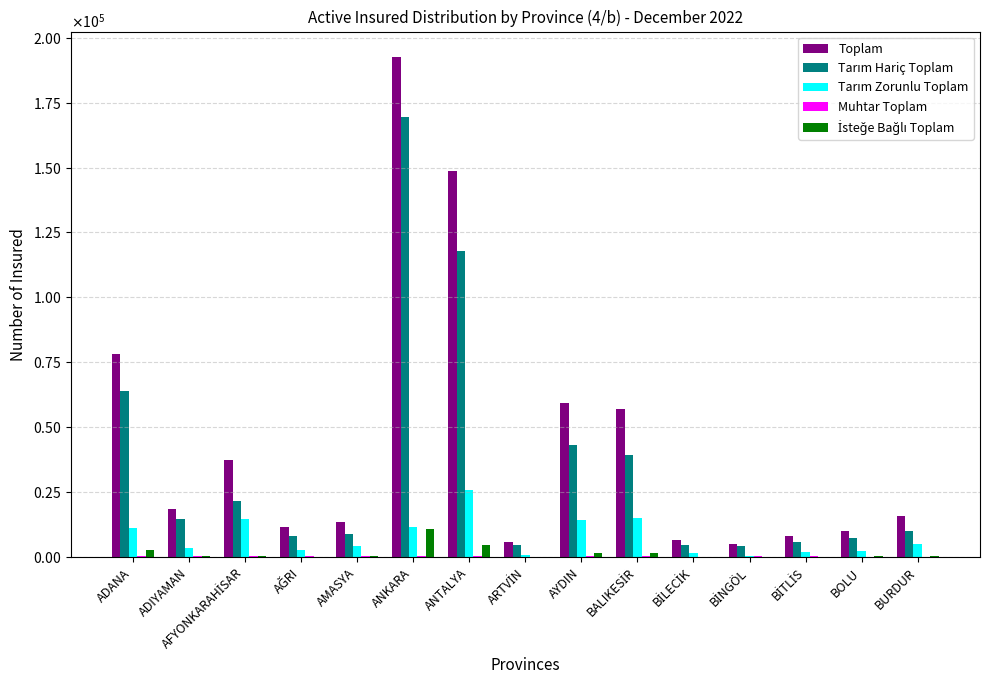

Which series has the widest spread of values?

Toplam